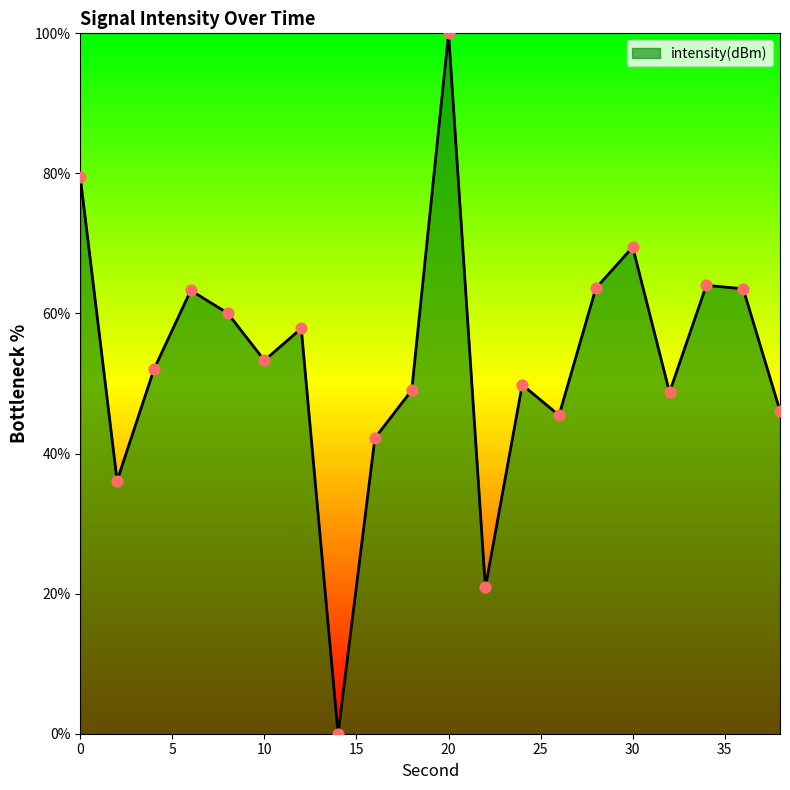

What is the difference between the maximum and minimum values?

100.0